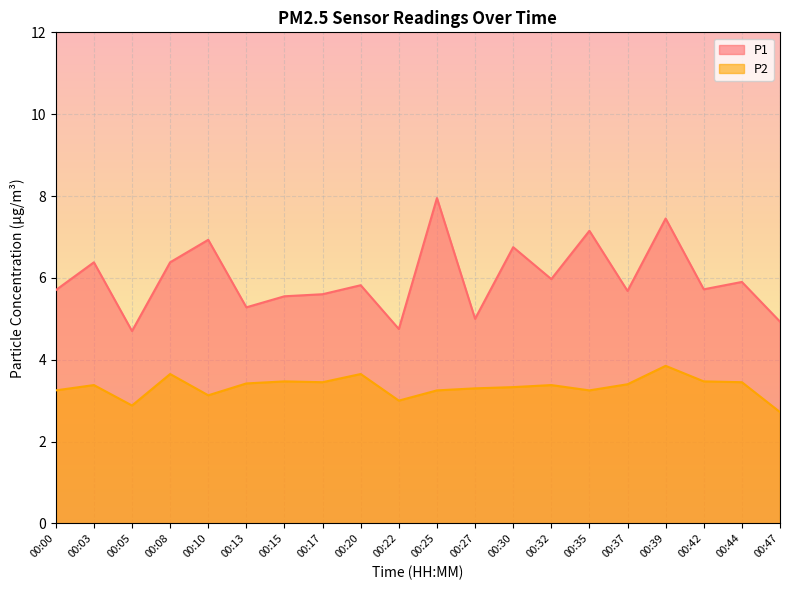

What is the minimum value for P1?

4.7